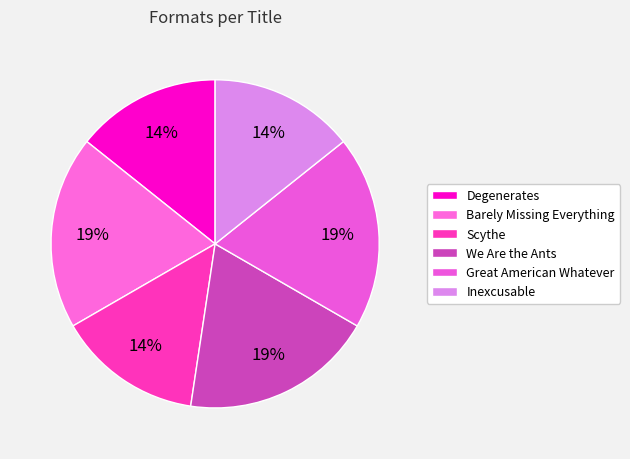

To the nearest percent, what percentage of the pie is Great American Whatever?

19%